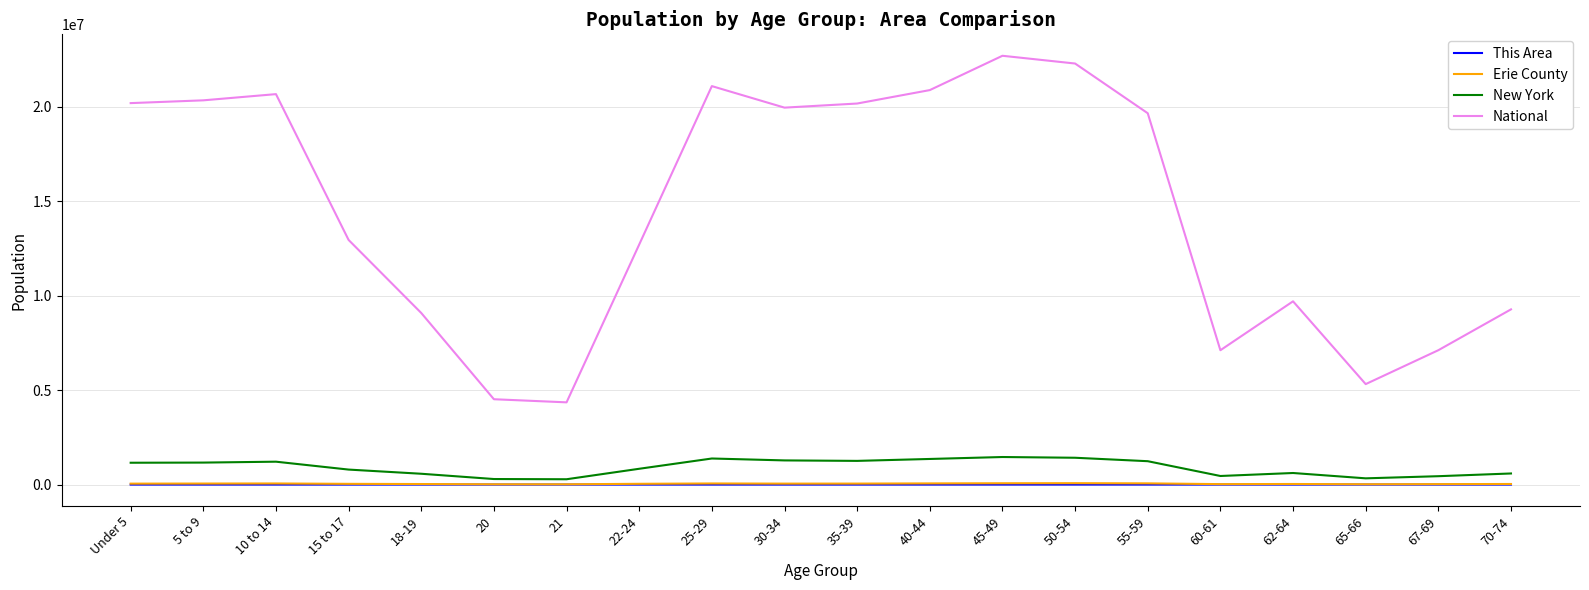

How many lines are shown in the chart?

4